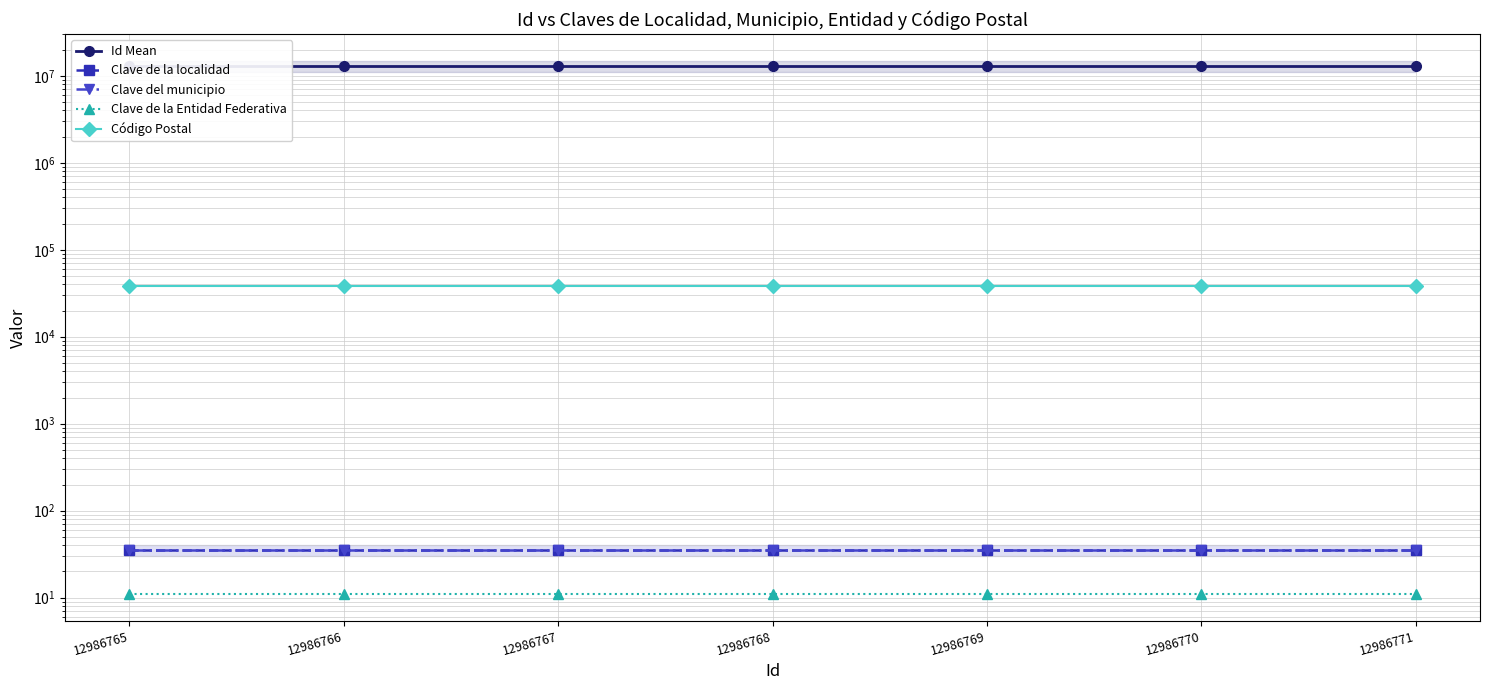

Which has a higher value, 12986771 or 12986766?

12986771